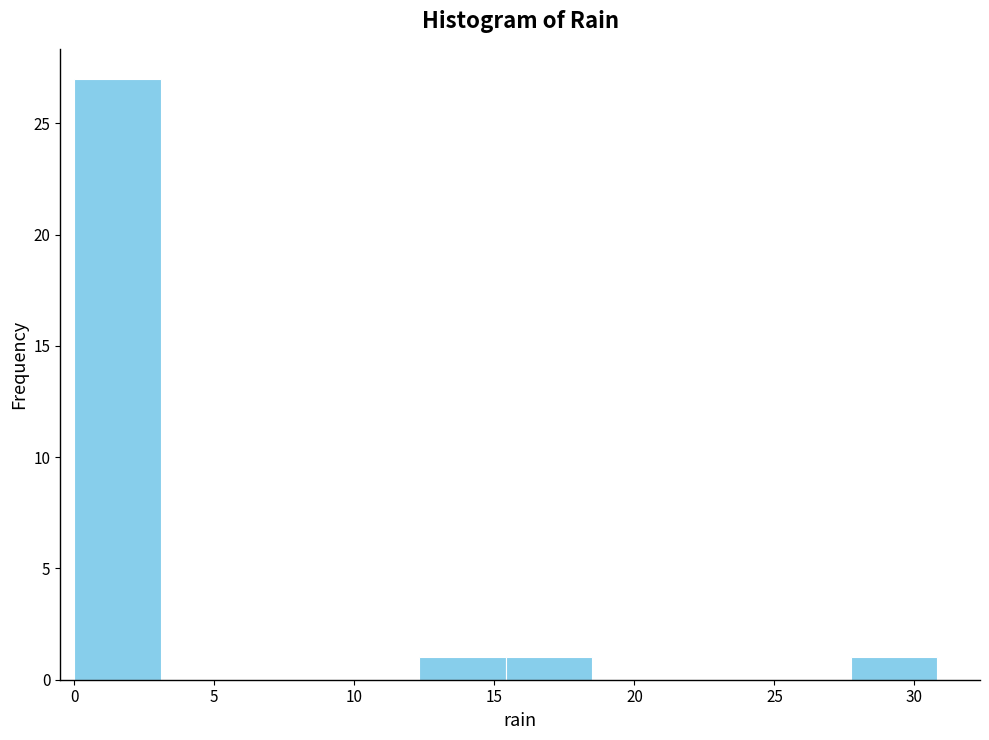

Reading left to right, transcribe this chart: for each bar, give the range it covers on the x-axis and its height. Neither the bar edges nor the heights are printed on the chart, so give them approximately, as read against the axes.

0.0 to 3.0: 27
3.0 to 6.0: 0
6.0 to 9.0: 0
9.0 to 12.5: 0
12.5 to 15.5: 1
15.5 to 18.5: 1
18.5 to 21.5: 0
21.5 to 24.5: 0
24.5 to 27.5: 0
27.5 to 31.0: 1